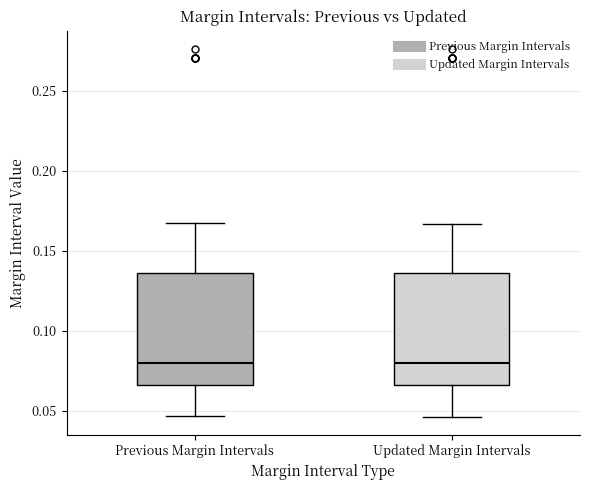

Reading left to right, read every box against the y-axis: the position of its median line, the range the box covers, and the ends of its whiskers. The values are not printed on the chart, so give them approximately, as read against the axis.

Previous Margin Intervals: median 0.080, box 0.065 to 0.135, whiskers 0.045 to 0.165
Updated Margin Intervals: median 0.080, box 0.065 to 0.135, whiskers 0.045 to 0.165